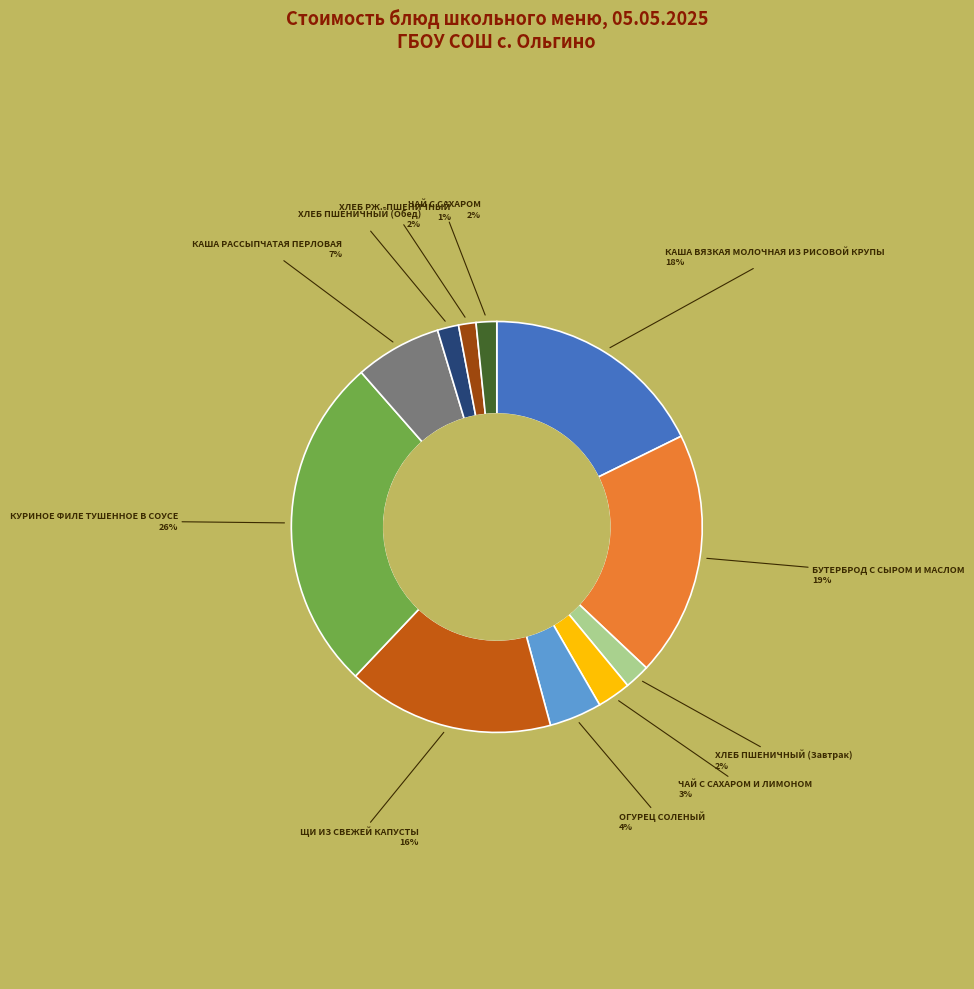

What percentage is the КАША ВЯЗКАЯ МОЛОЧНАЯ ИЗ РИСОВОЙ КРУПЫ slice, to the nearest percent?

18%